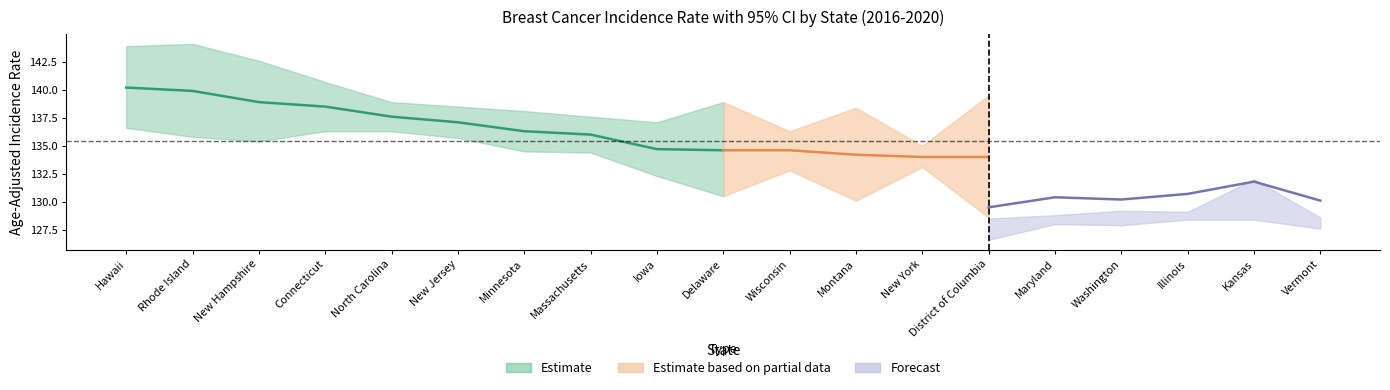

The Rate series shows 136.0 at Massachusetts. True or false?

True